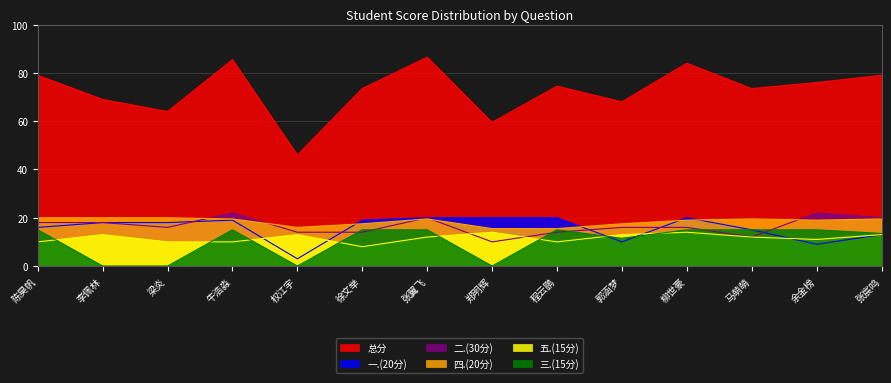

How many interior local peaks does the 总分 series have?

4